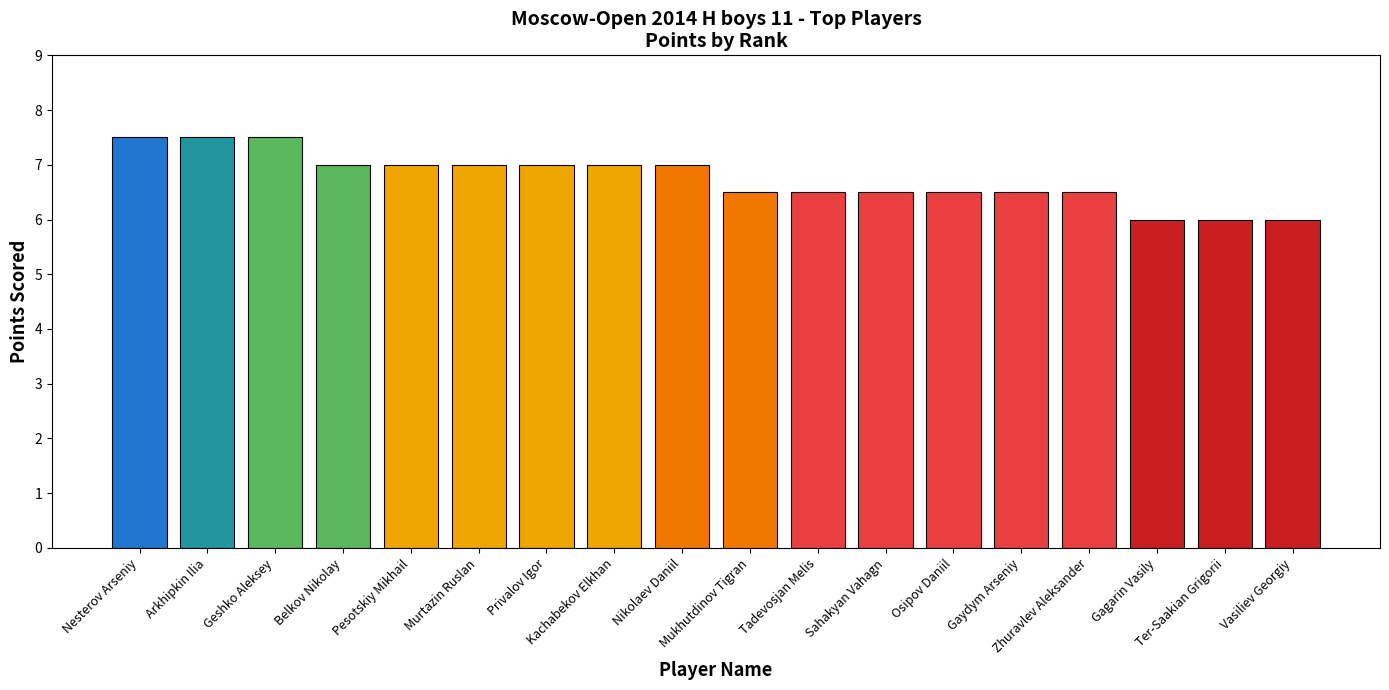

The chart shows a value of 9.4 at Kachabekov Elkhan. True or false?

False